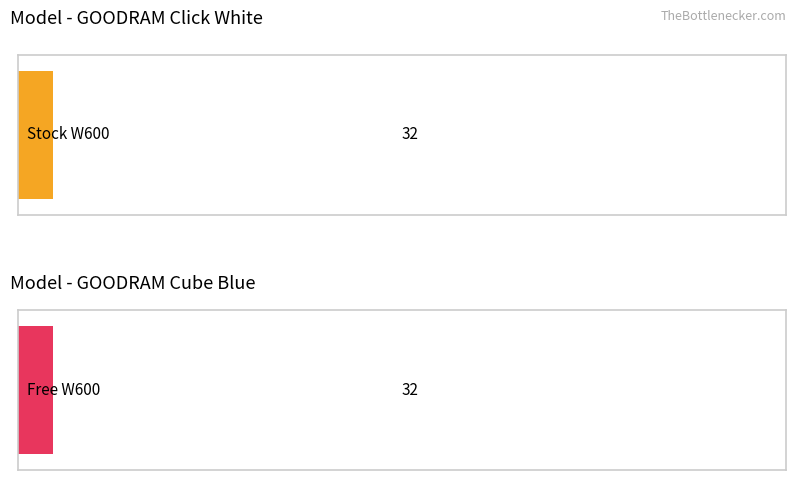

List the series in order of their overall mean, highest first.

Stock W600, Free W600